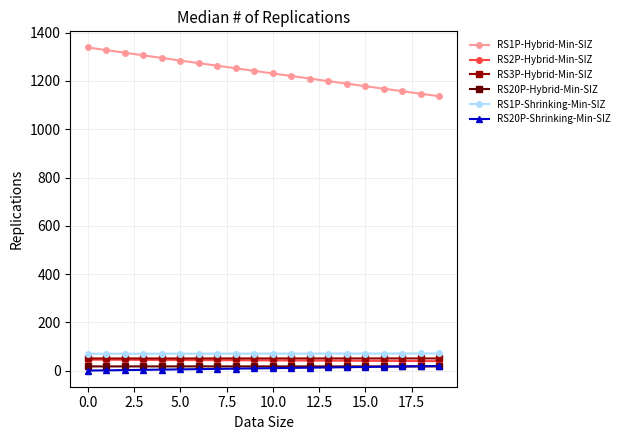

At how many categories does at least one series exceed 286?

20